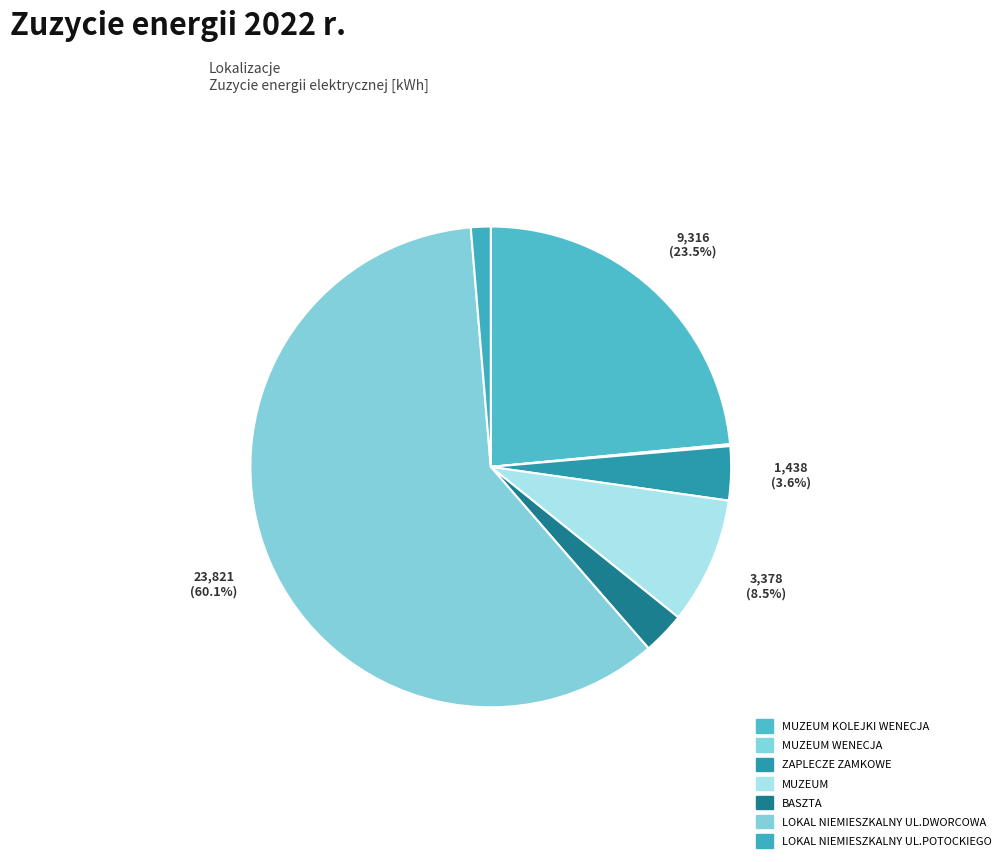

What is the ratio of the value at MUZEUM KOLEJKI WENECJA to the value at MUZEUM WENECJA?

182.7